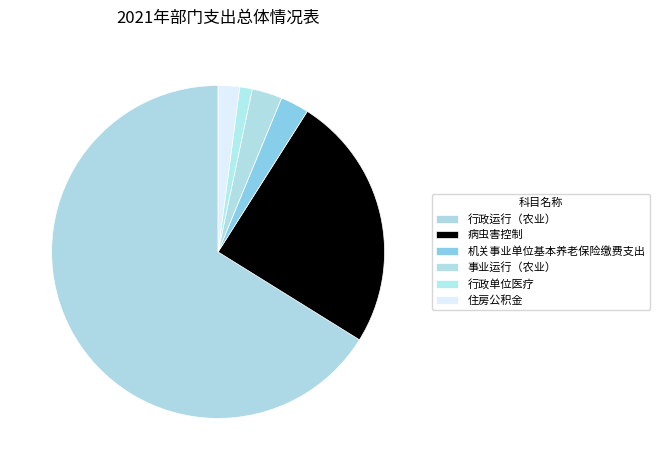

What is the change in value from 病虫害控制 to 机关事业单位基本养老保险缴费支出?

-219.7